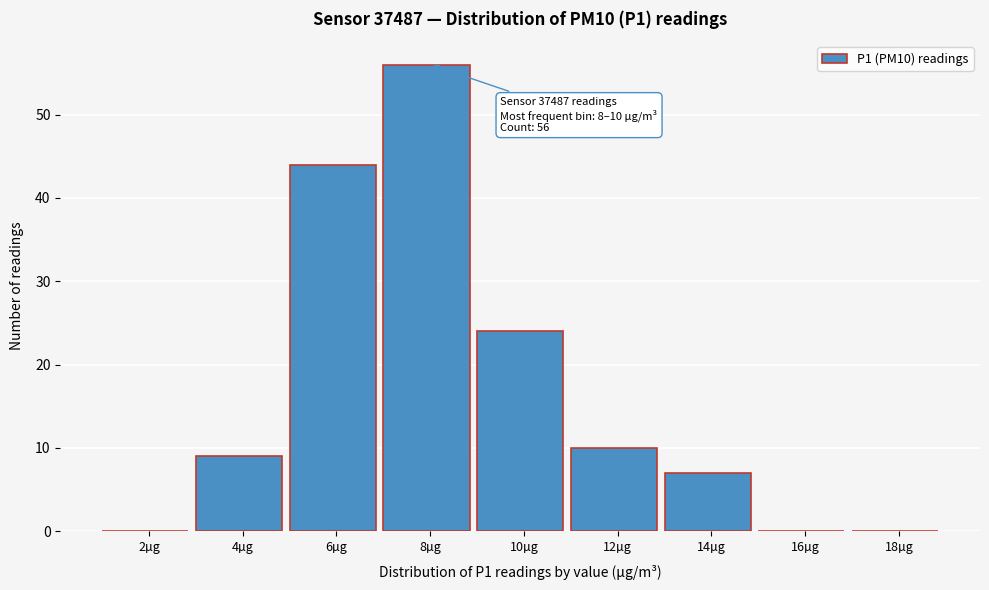

Reading left to right, extract all data points from this chart.

2µg=0	4µg=9	6µg=44	8µg=56	10µg=24	12µg=10	14µg=7	16µg=0	18µg=0